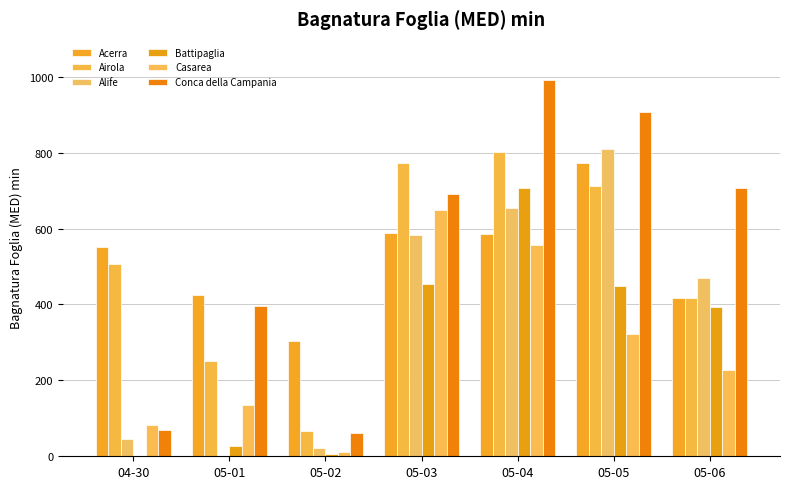

What is the highest value of the Battipaglia series?

705.7